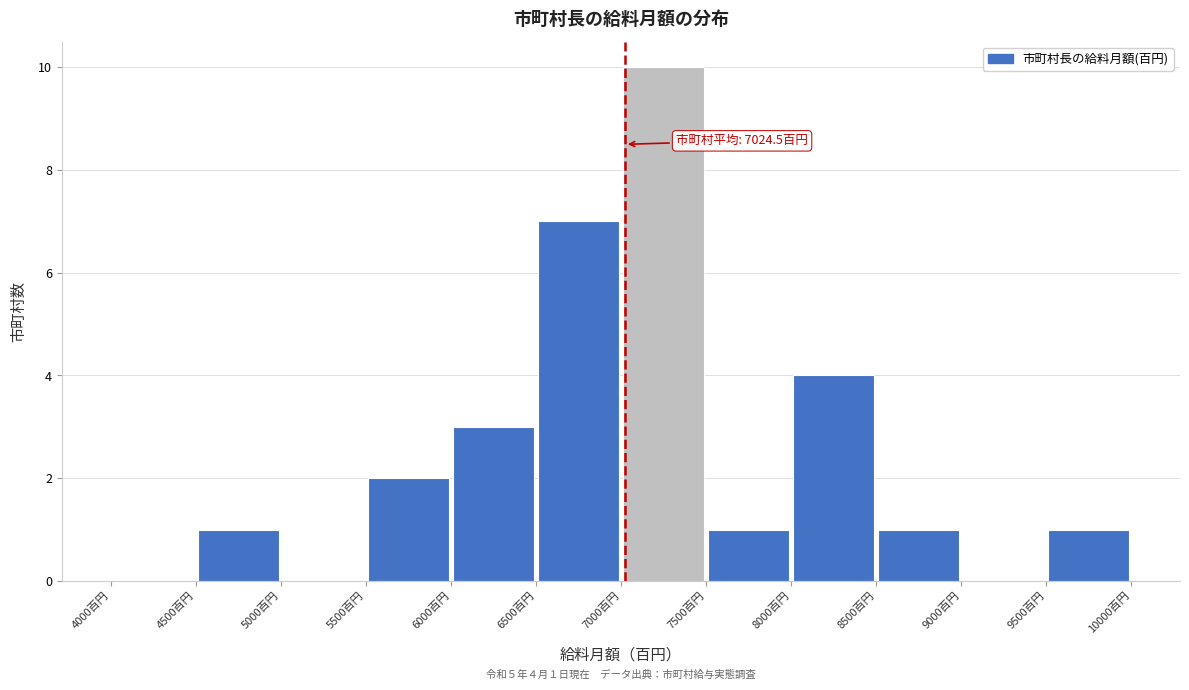

Over which range of the x-axis is the bar tallest?

7000 to 7500